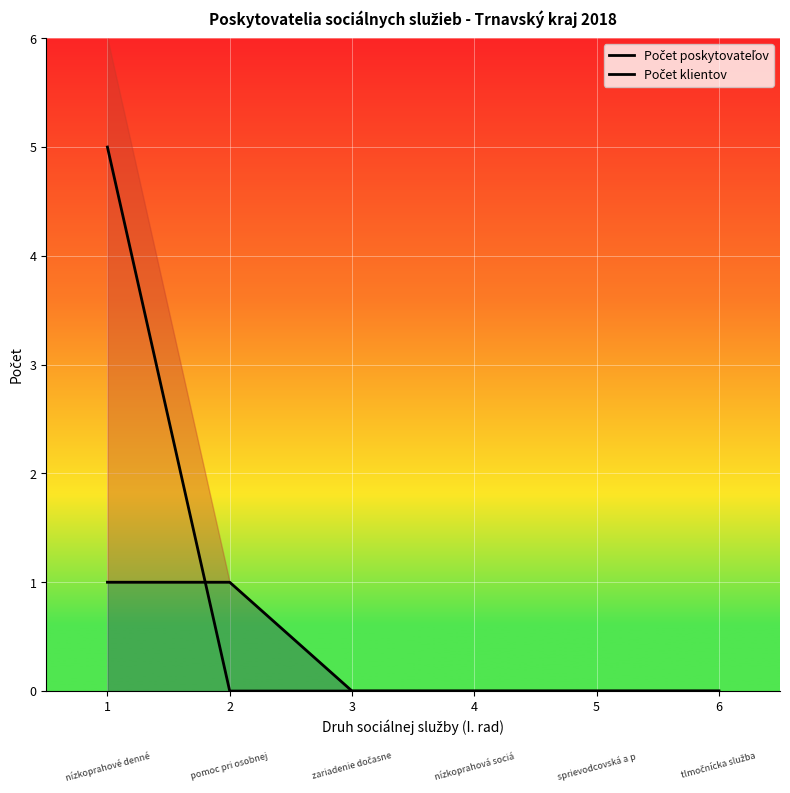

At which label is Počet klientov closest to 2?

2